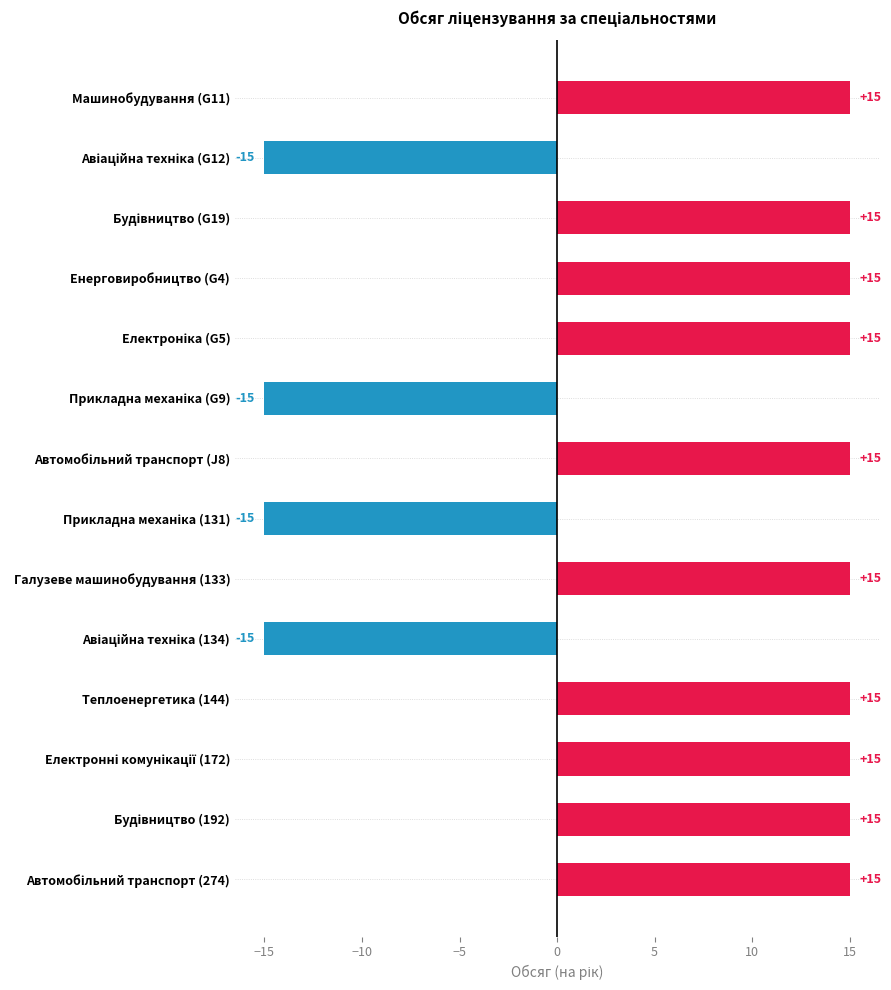

The value at Енерговиробництво (G4) is 15. True or false?

True